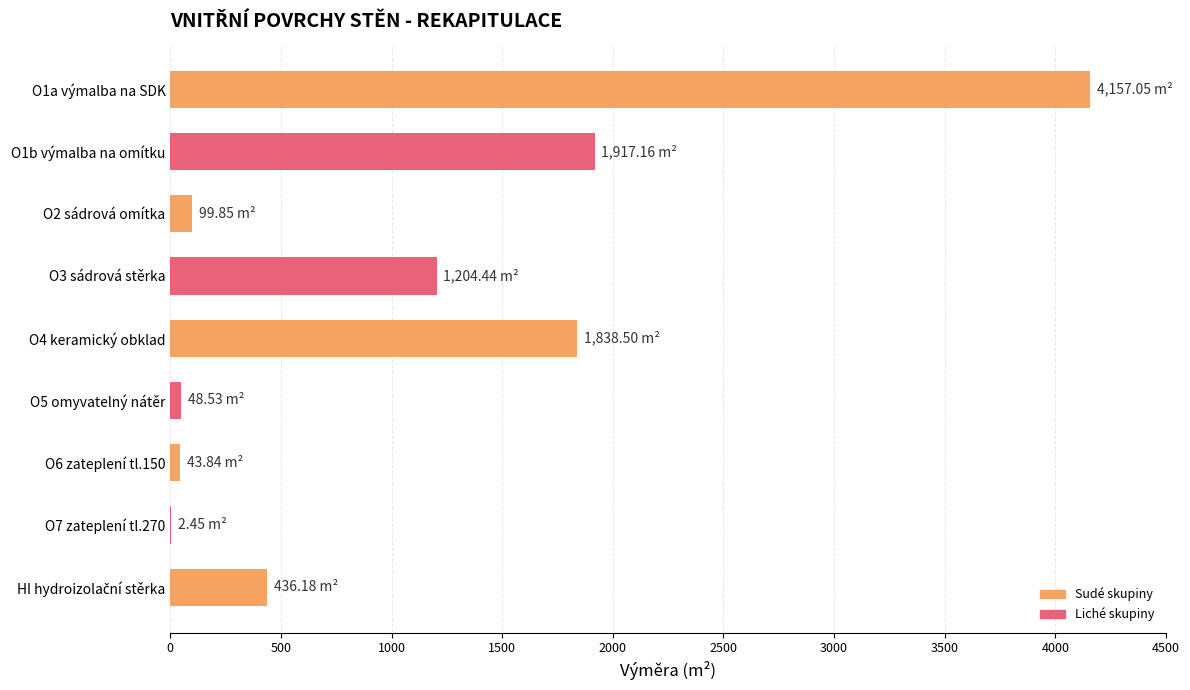

Count the number of values greater than 436.

5